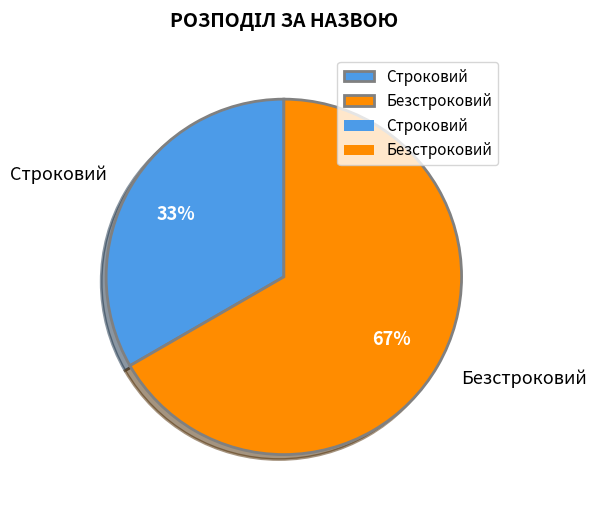

What is the ratio of the value at Строковий to the value at Безстроковий?

0.5